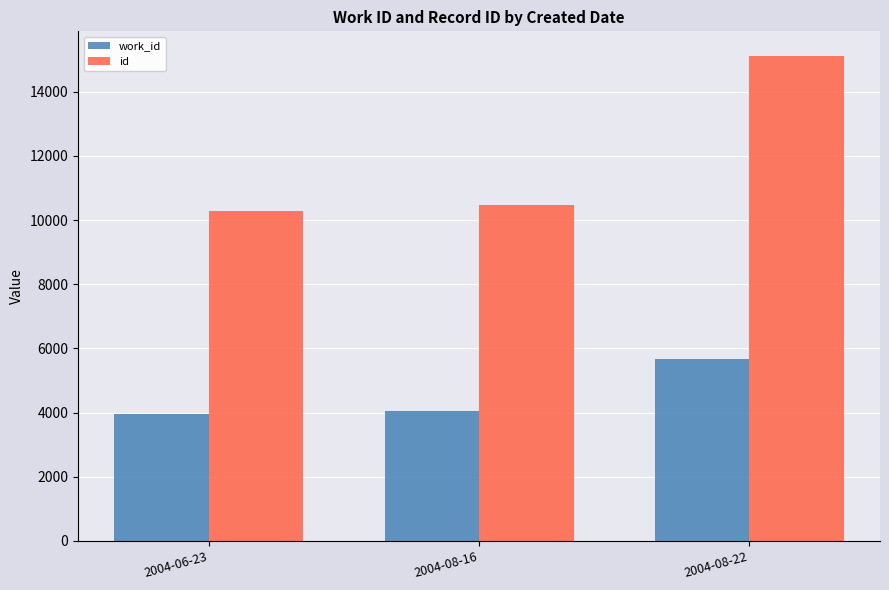

Reading left to right, transcribe all the data shown in this chart.

work_id: 3956	4048	5665
id: 10285	10487	15129